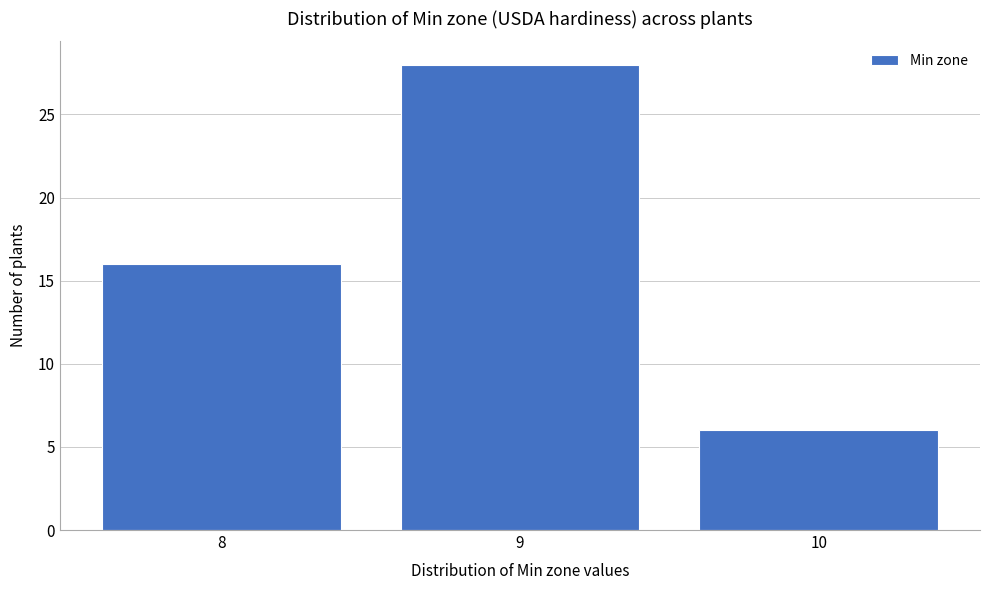

Reading left to right, list all the values displayed in this chart.

8=16	9=28	10=6